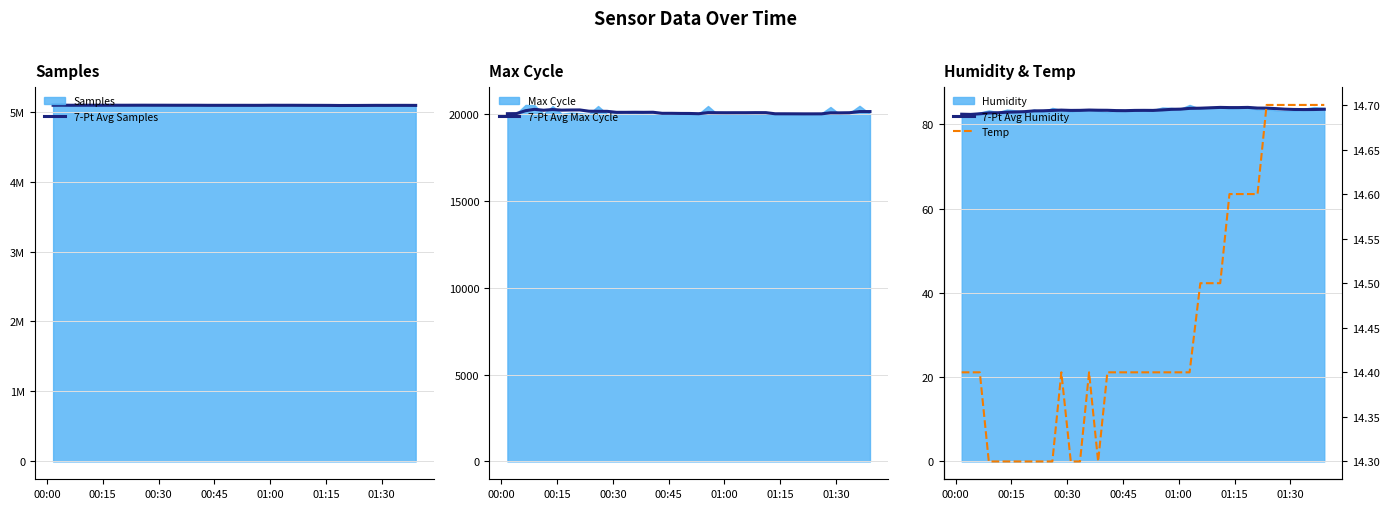

What is the lowest value of the 7-Pt Avg Max Cycle series?

20033.1